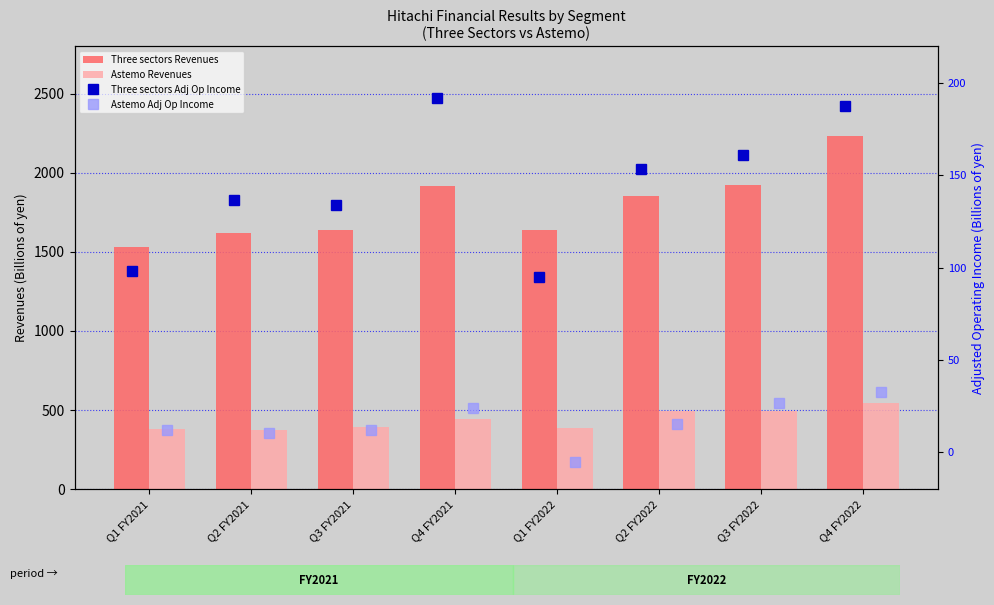

Rank the series at Q4 FY2022 from lowest to highest value.

Astemo Adj Op Income, Three sectors Adj Op Income, Astemo Revenues, Three sectors Revenues